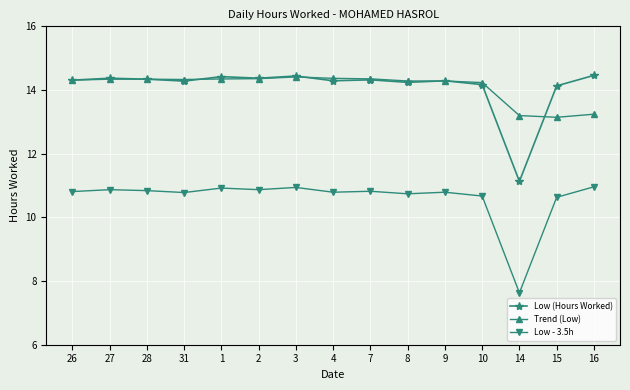

What is the lowest value of the Low - 3.5h series?

7.6